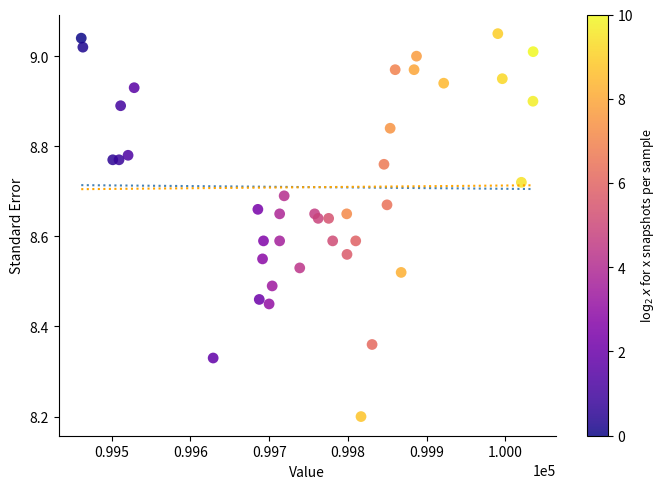

What is the range of X values (max minus min)?

574.2